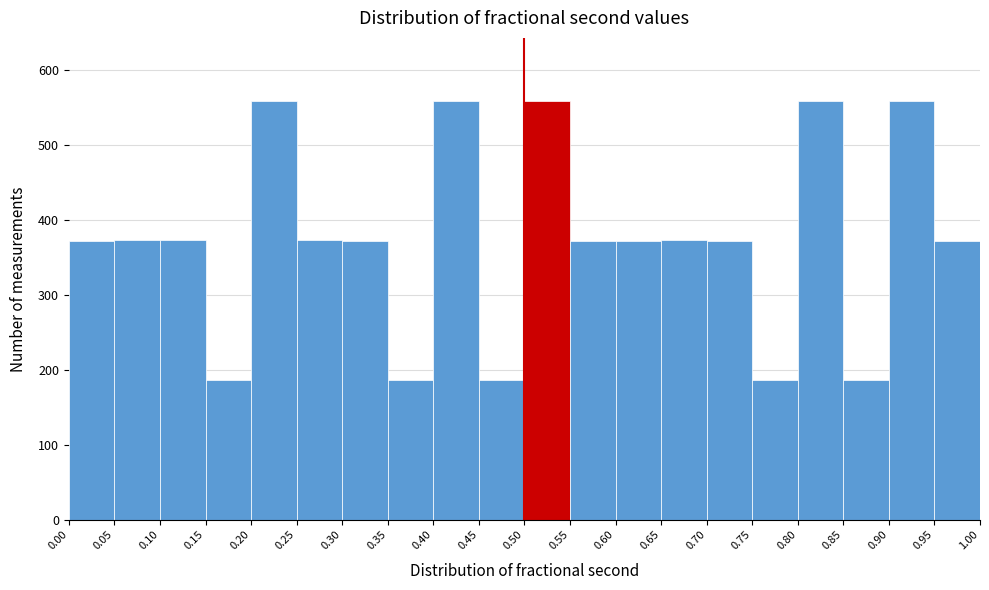

Reading left to right, transcribe this chart: for each bar, give the range it covers on the x-axis and its height. The values are not printed on the chart, so give them approximately, as read against the axis.

0.00 to 0.05: 370
0.05 to 0.10: 370
0.10 to 0.15: 370
0.15 to 0.20: 190
0.20 to 0.25: 560
0.25 to 0.30: 370
0.30 to 0.35: 370
0.35 to 0.40: 190
0.40 to 0.45: 560
0.45 to 0.50: 190
0.50 to 0.55: 560
0.55 to 0.60: 370
0.60 to 0.65: 370
0.65 to 0.70: 370
0.70 to 0.75: 370
0.75 to 0.80: 190
0.80 to 0.85: 560
0.85 to 0.90: 190
0.90 to 0.95: 560
0.95 to 1.00: 370